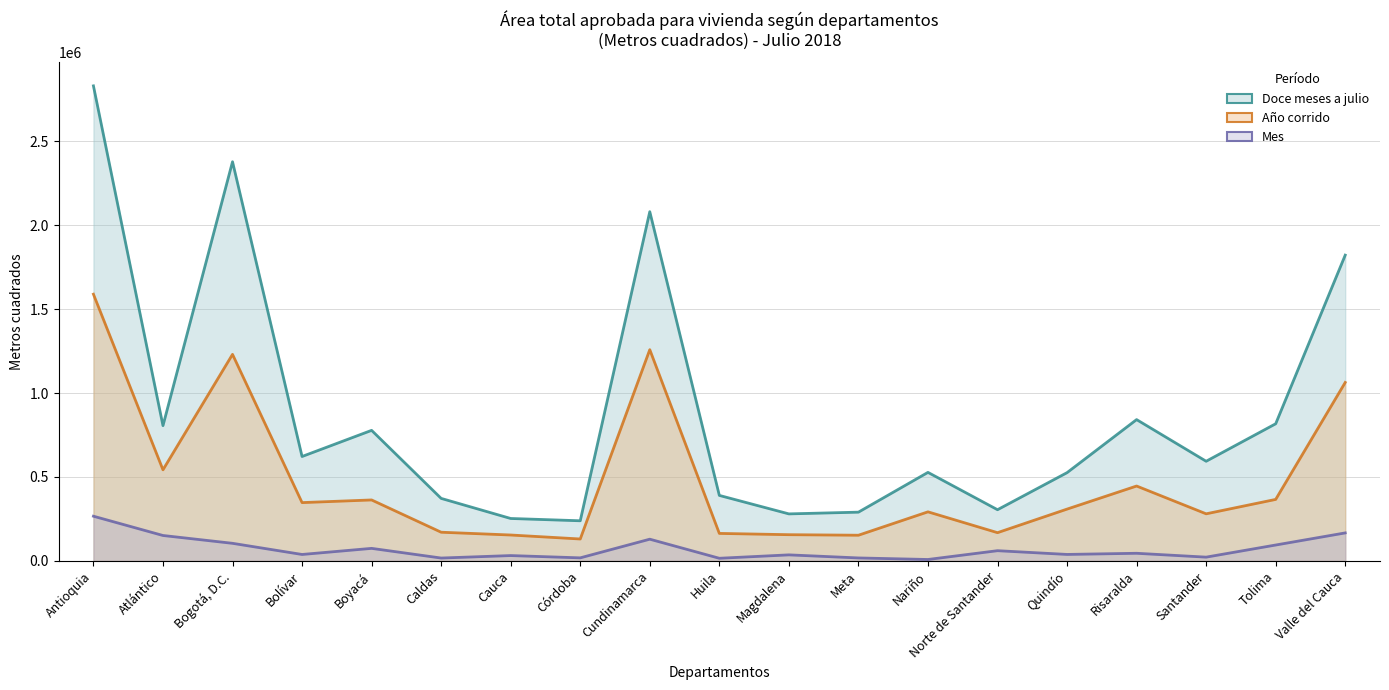

What is the value of the Mes point at the 4th from the left?

38439